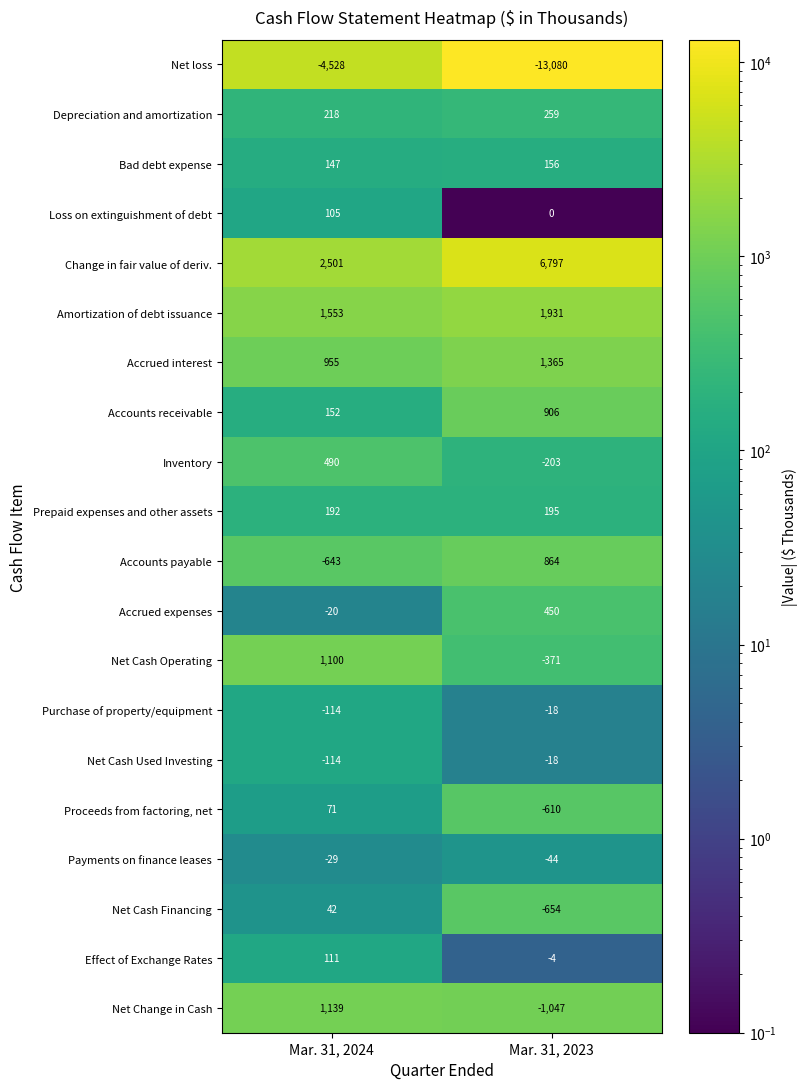

How many data points does each series have?

2